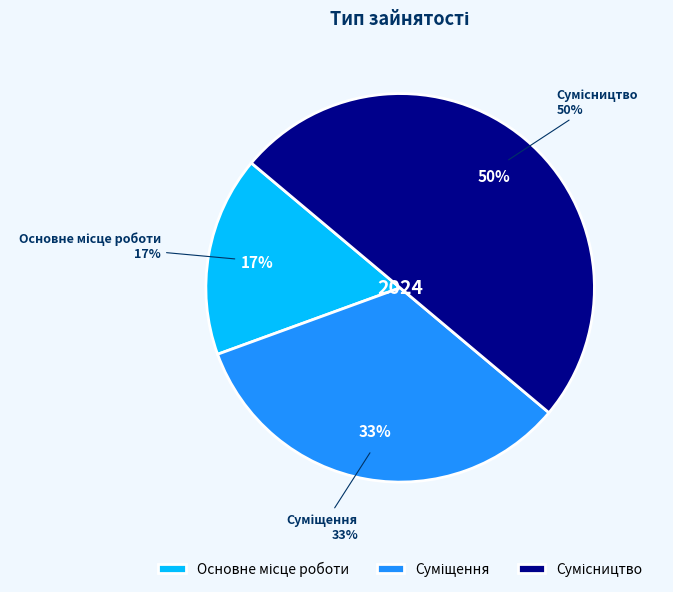

Count the number of slices in the pie.

3